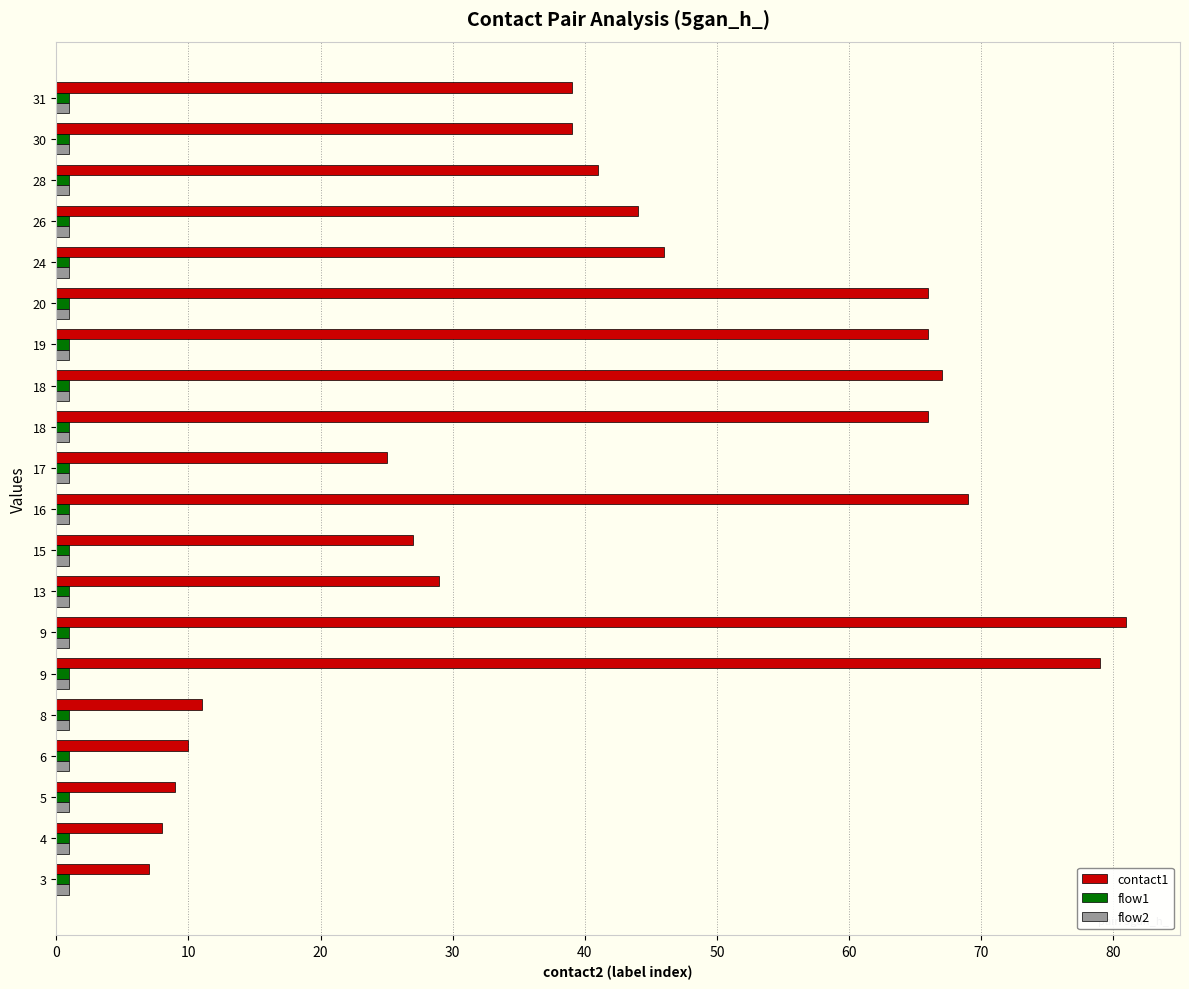

Count the number of data series in this chart.

3